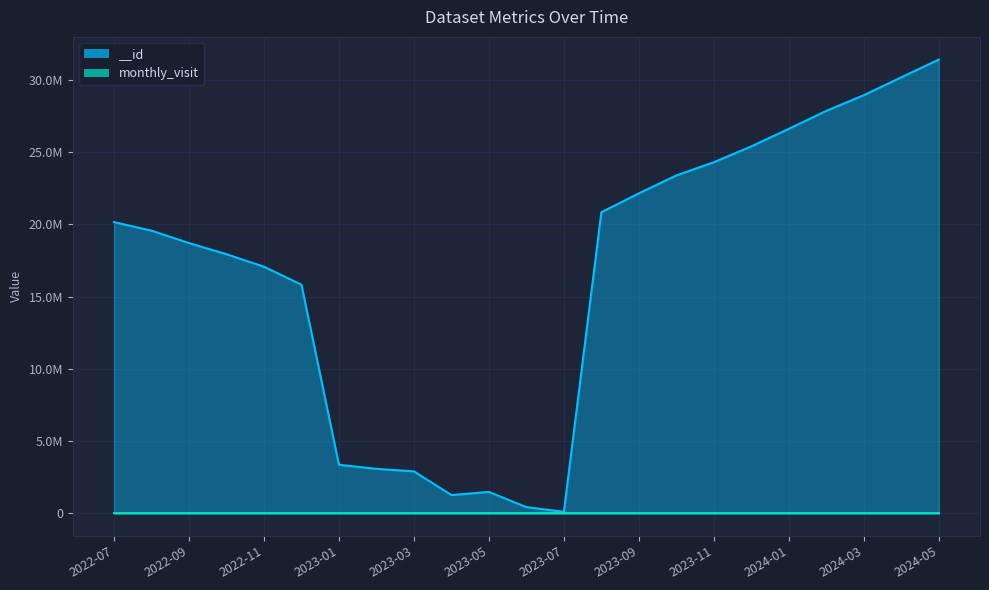

List the labels in order of __id value, largest first.

2024-05, 2024-04, 2024-03, 2024-02, 2024-01, 2023-12, 2023-11, 2023-10, 2023-09, 2023-08, 2022-07, 2022-08, 2022-09, 2022-10, 2022-11, 2022-12, 2023-01, 2023-02, 2023-03, 2023-05, 2023-04, 2023-06, 2023-07